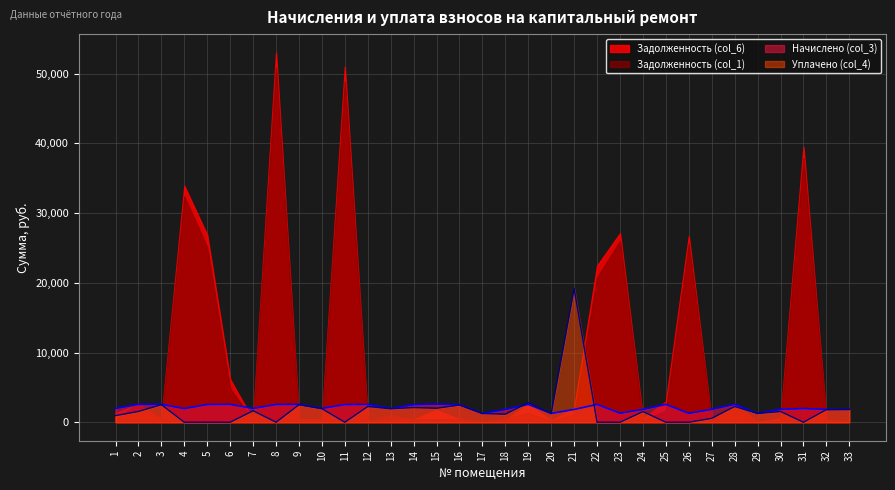

The value of Уплачено (col_4) at 8 is -10227.5. True or false?

False